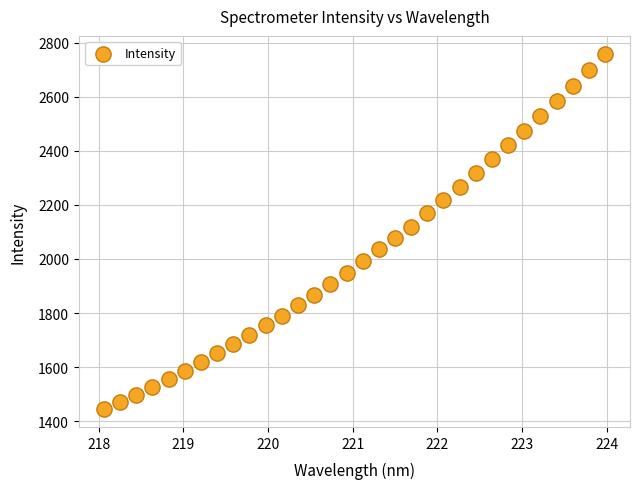

What is the range of X values (max minus min)?

5.9